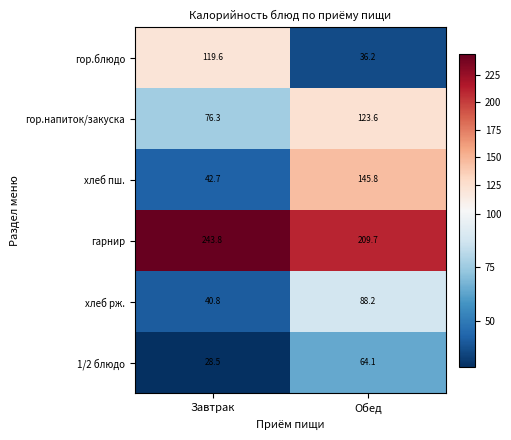

At how many categories does at least one series exceed 63?

2